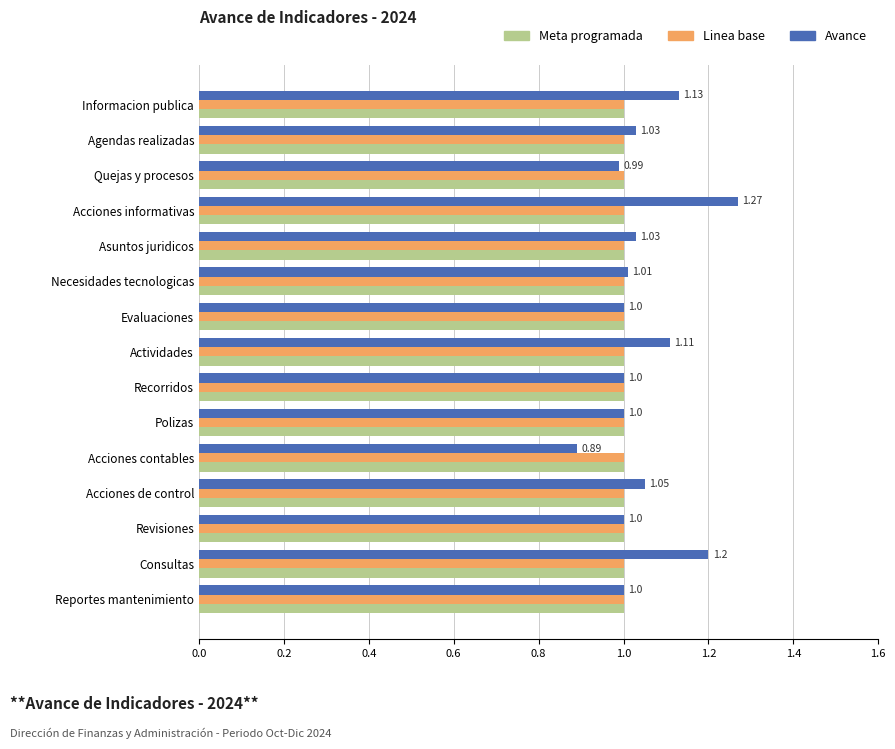

Which series has the widest spread of values?

Avance